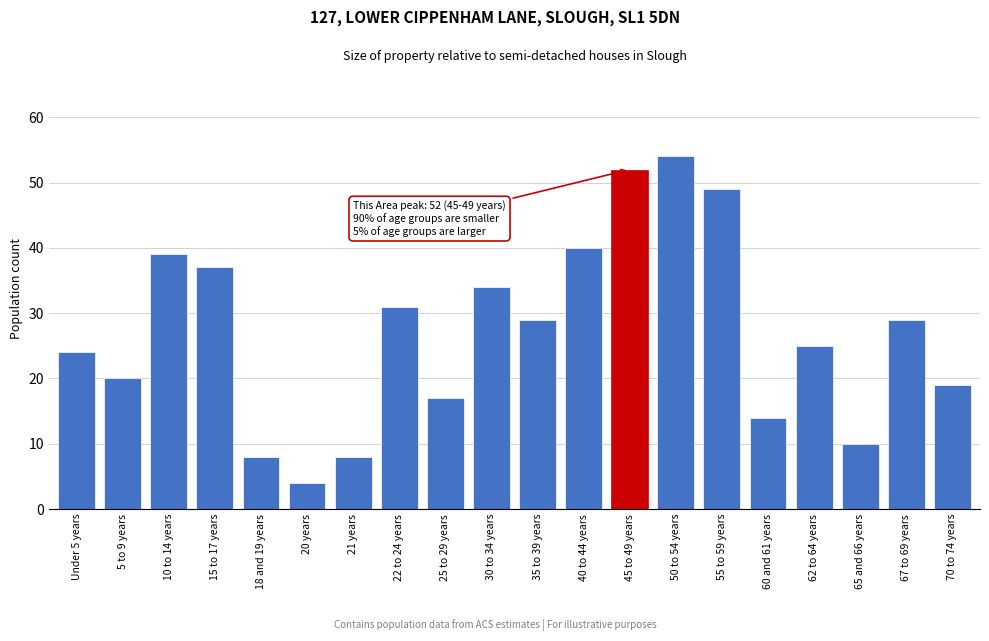

Reading left to right, transcribe all the data shown in this chart.

24	20	39	37	8	4	8	31	17	34	29	40	52	54	49	14	25	10	29	19